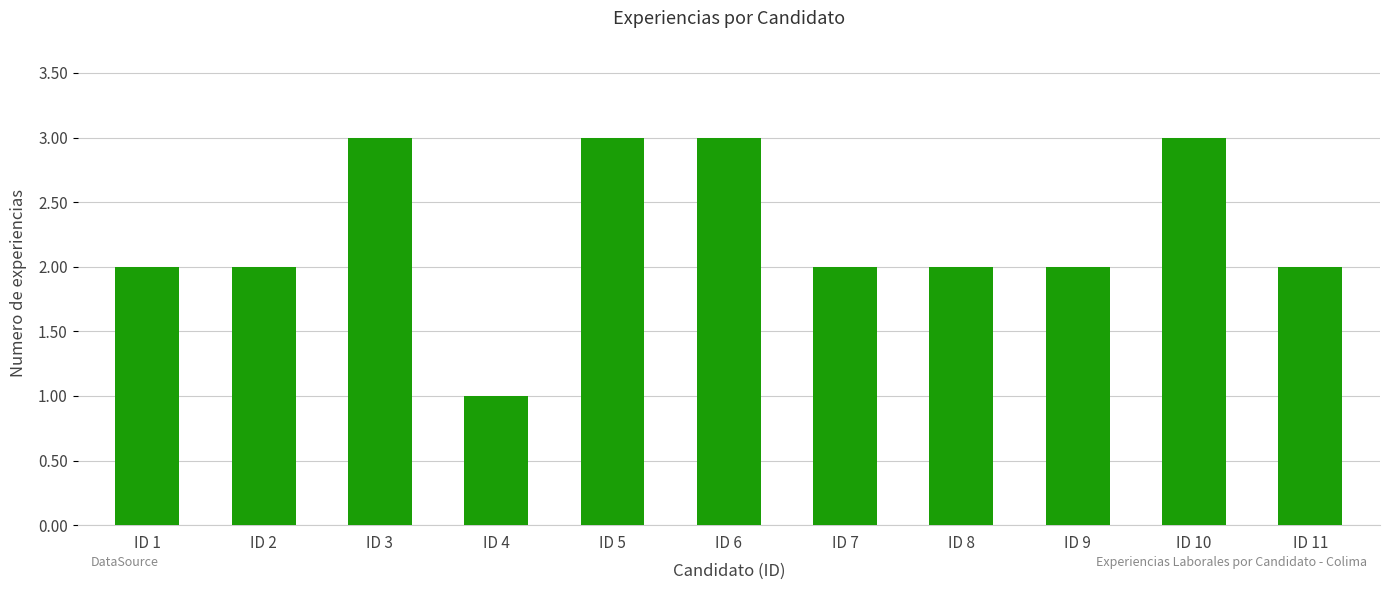

What is the value of the 6th bar from the left?

3